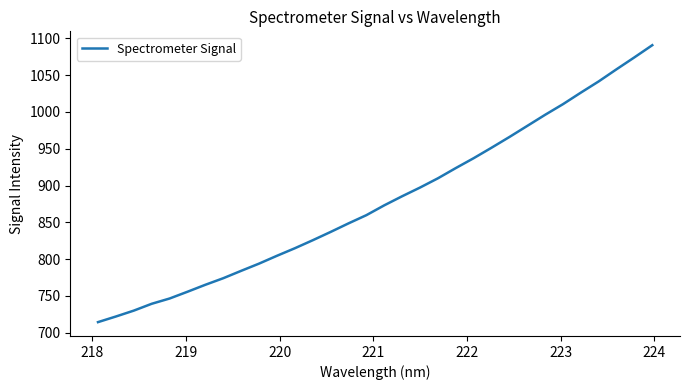

What is the difference between the maximum and minimum values?

376.4